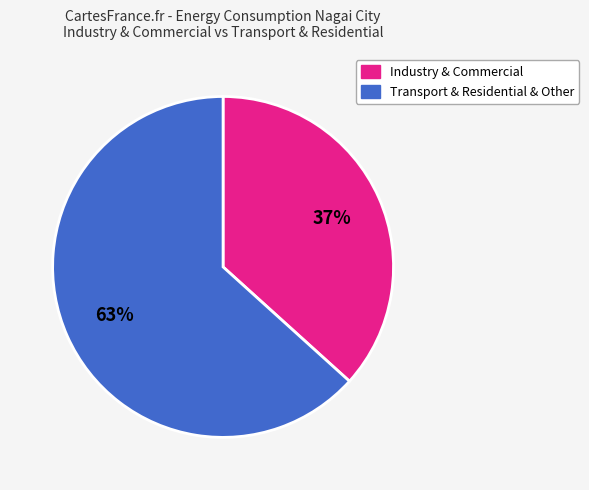

Does any single category account for the majority?

Yes